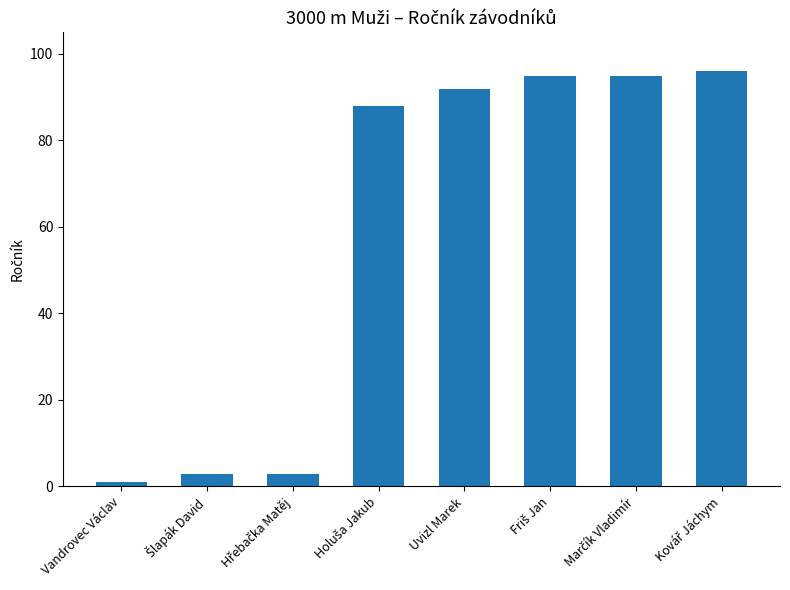

How many distinct data groups are displayed?

1